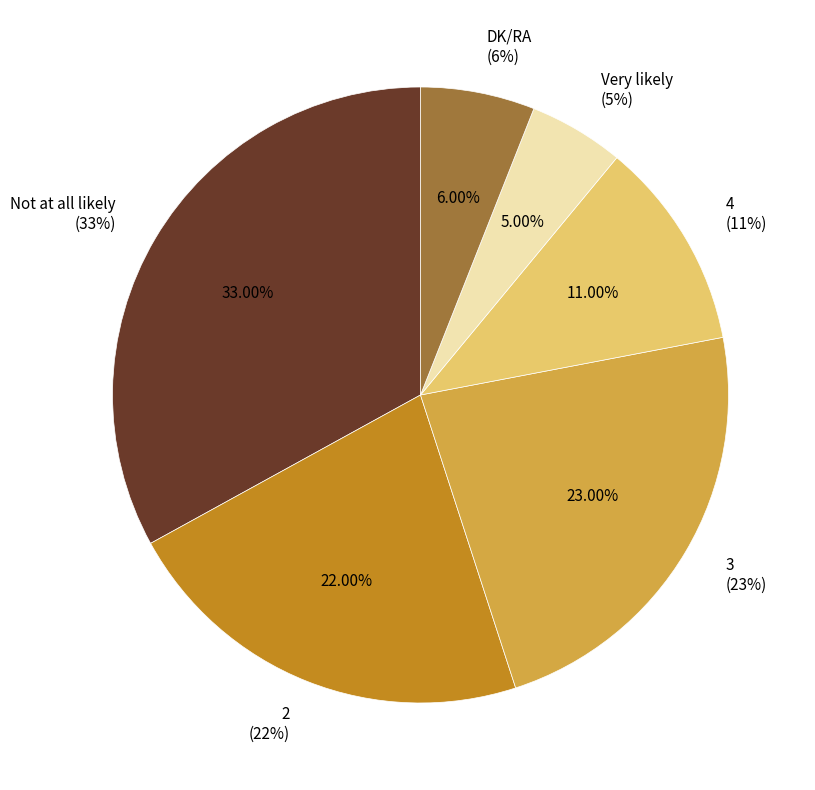

To the nearest percent, what is the difference between the largest and smallest slice percentages?

28%